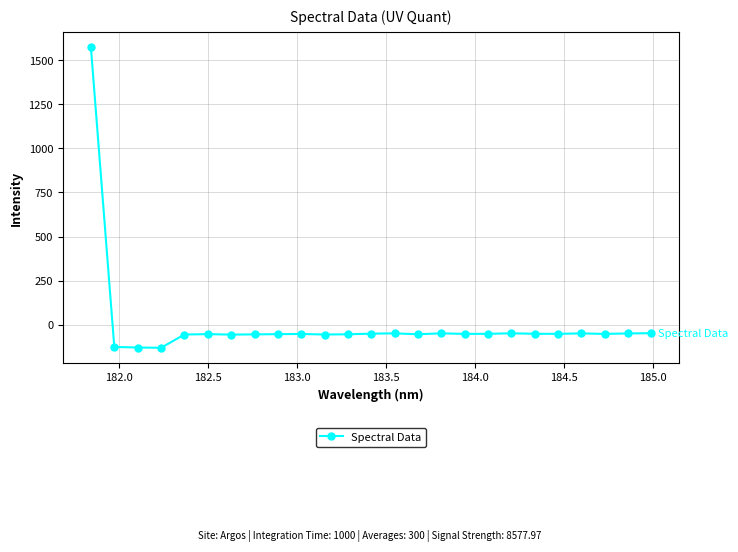

How many negative values are there?

24